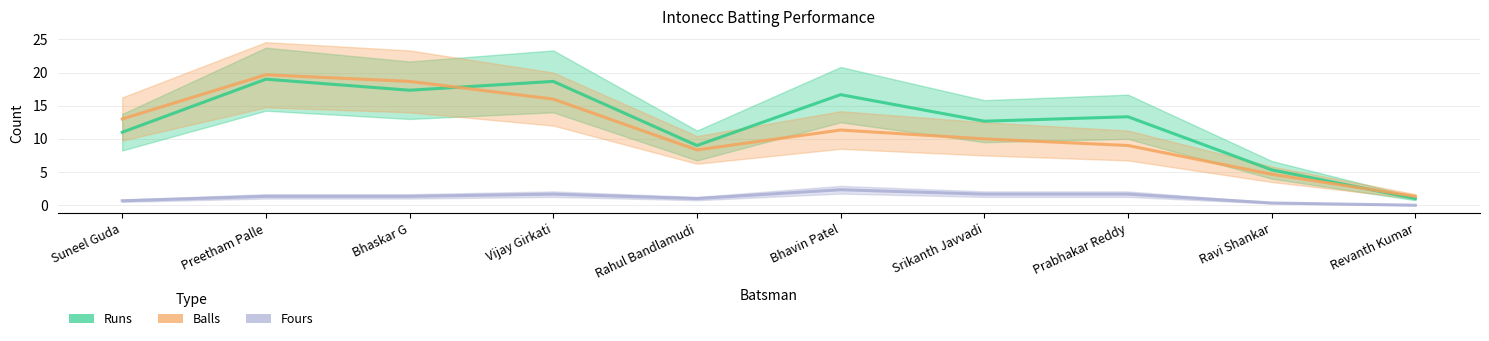

Which series has the largest total across all categories?

Runs